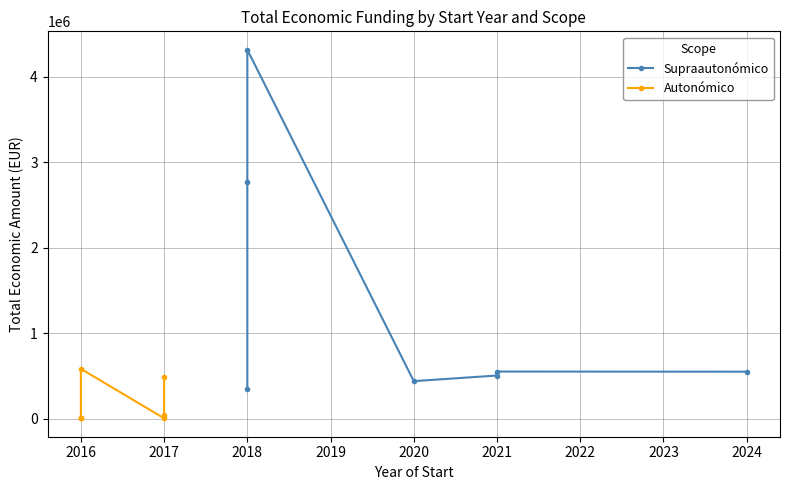

Rank the series at 2018 from lowest to highest value.

Supraautonómico, Autonómico